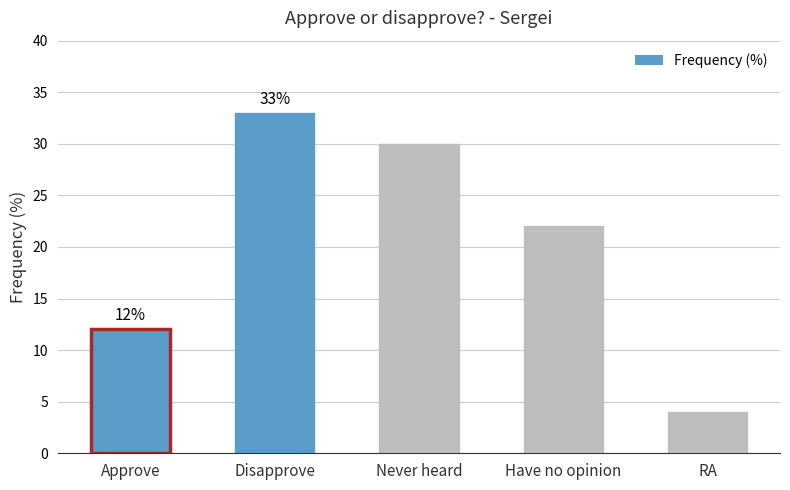

Where does the data first go above 22?

Disapprove